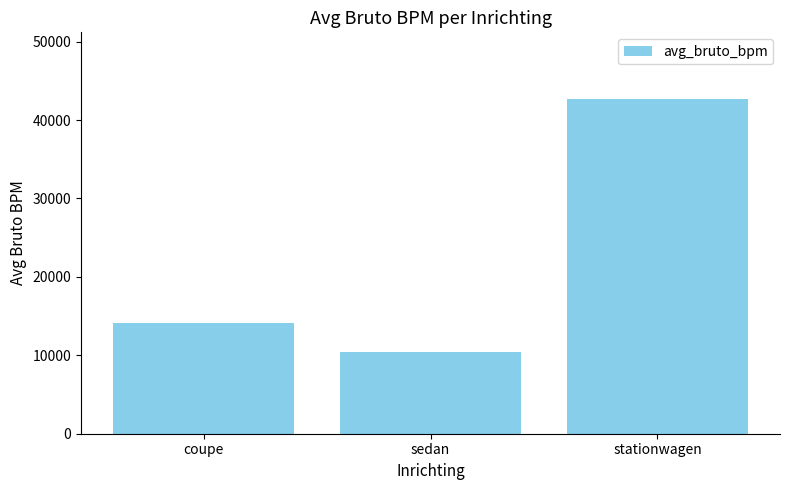

What is the difference between the maximum and minimum values?

32245.2